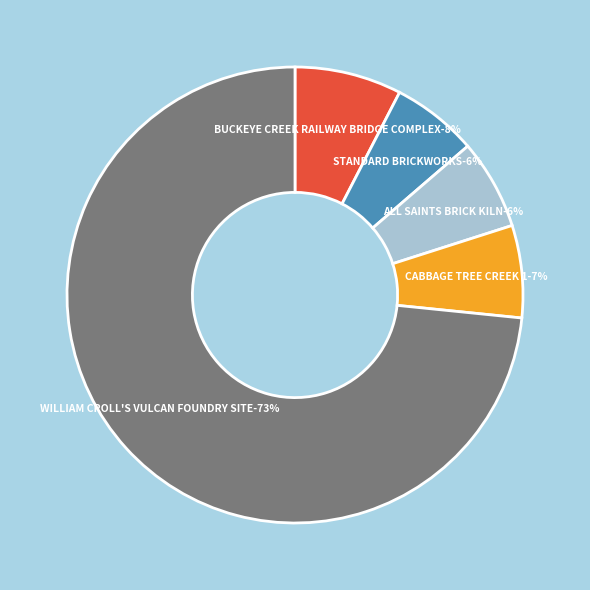

Rank the categories by value from lowest to highest.

STANDARD BRICKWORKS, ALL SAINTS BRICK KILN, CABBAGE TREE CREEK 1, BUCKEYE CREEK RAILWAY BRIDGE COMPLEX, WILLIAM CROLL'S VULCAN FOUNDRY SITE